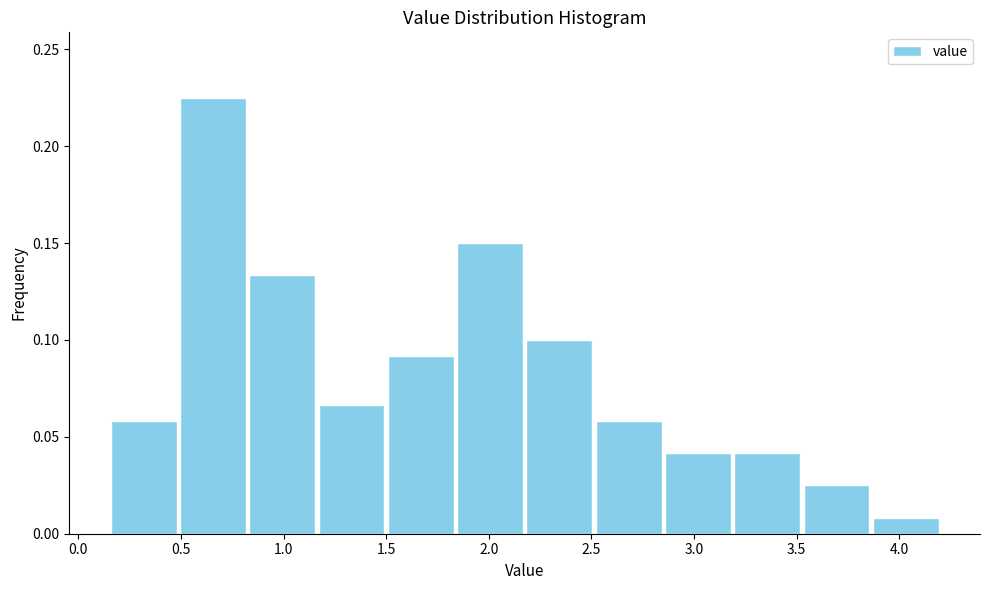

Reading left to right, list every bar in this chart as the range it spans on the x-axis followed by its height. Neither the bar edges nor the heights are printed on the chart, so give them approximately, as read against the axes.

0.15 to 0.50: 0.060
0.50 to 0.85: 0.225
0.85 to 1.15: 0.135
1.15 to 1.50: 0.065
1.50 to 1.85: 0.090
1.85 to 2.20: 0.150
2.20 to 2.50: 0.100
2.50 to 2.85: 0.060
2.85 to 3.20: 0.040
3.20 to 3.55: 0.040
3.55 to 3.85: 0.025
3.85 to 4.20: 0.010